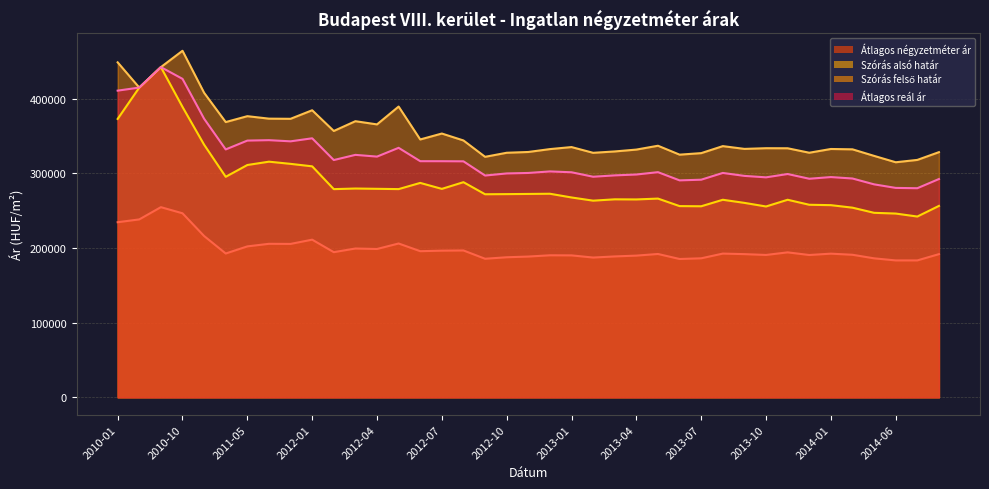

What is the minimum value shown in the chart?

183375